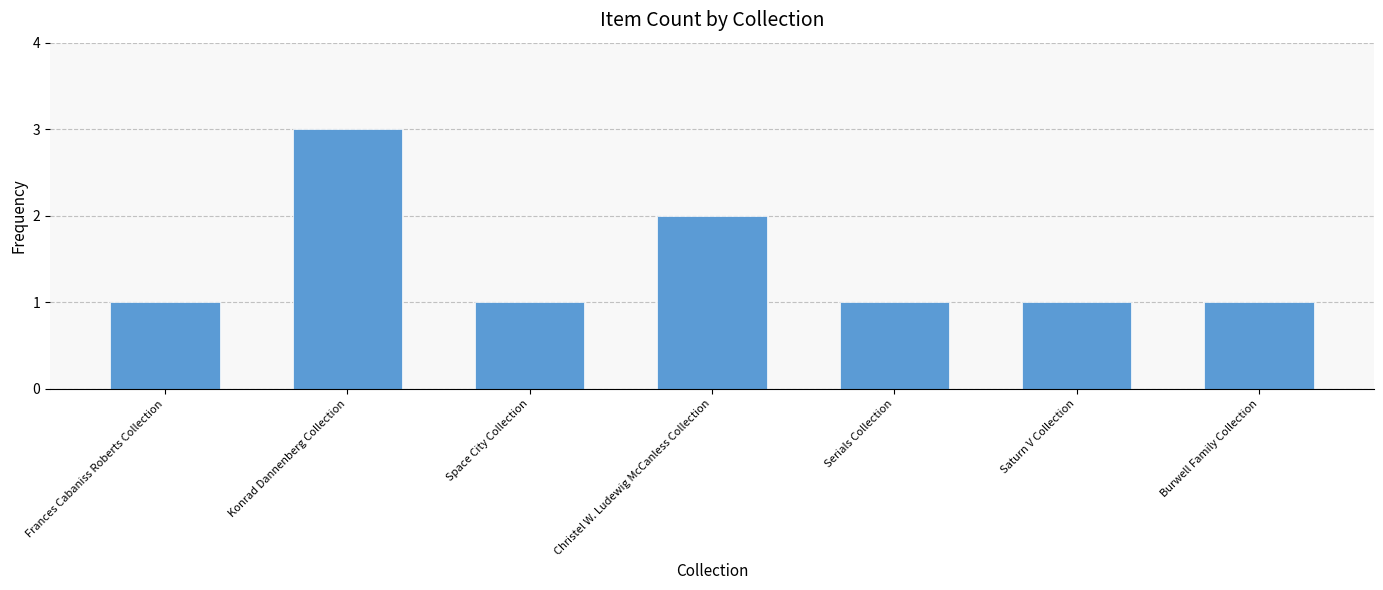

Does the chart contain stacked bars?

No